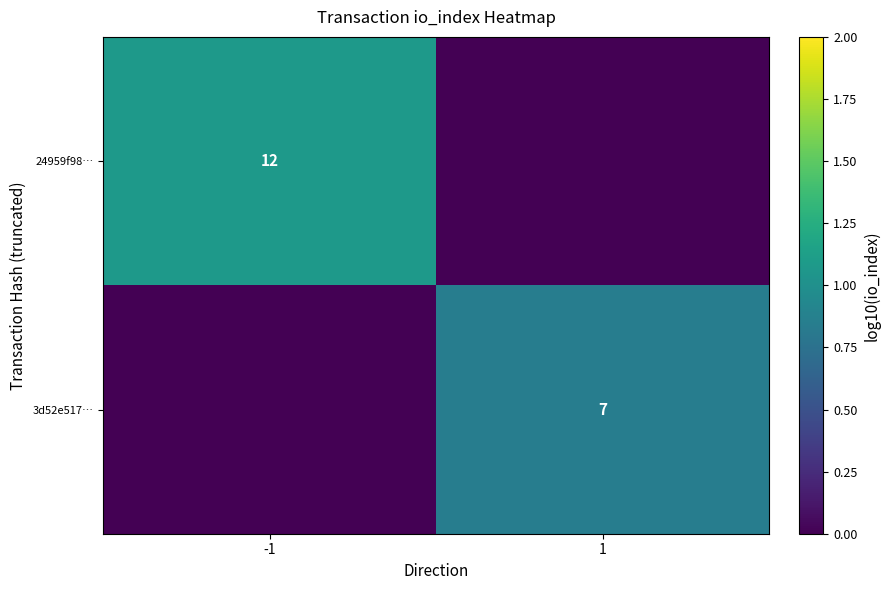

How many data points in 24959f98… are above 1?

1